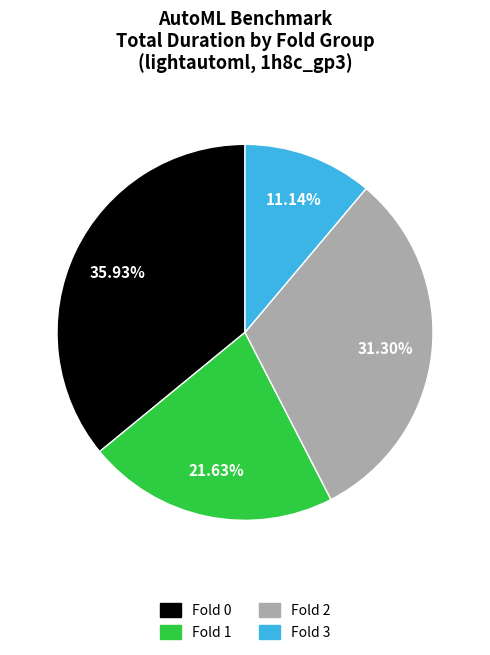

Does any single category account for the majority?

No